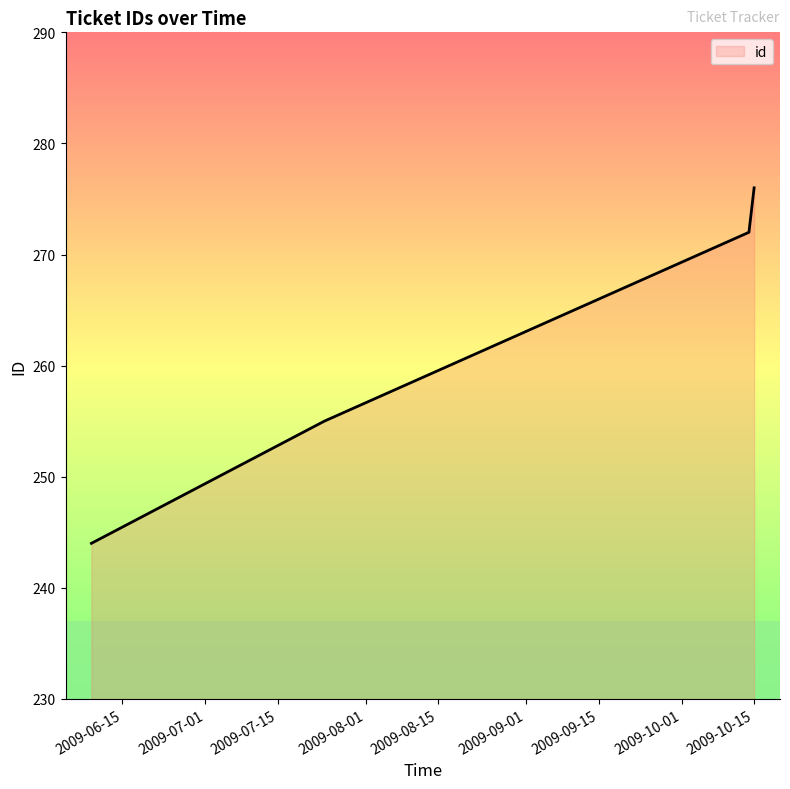

What is the average value?

262